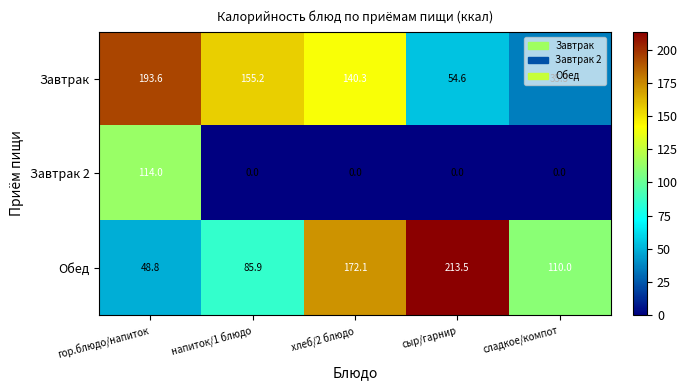

Rank the series by their maximum value, from lowest to highest.

Завтрак 2, Завтрак, Обед